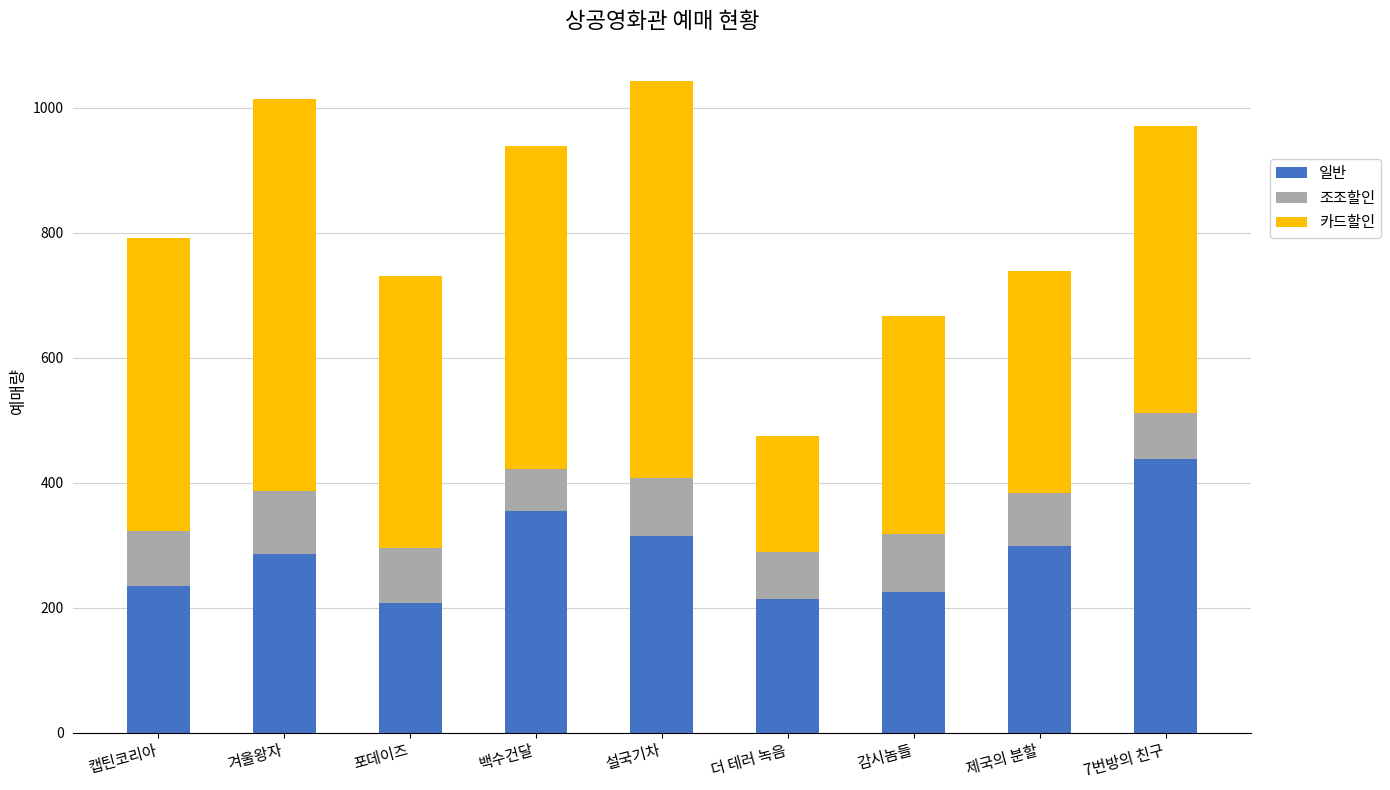

Which category has the highest value in the 일반 series?

7번방의 친구